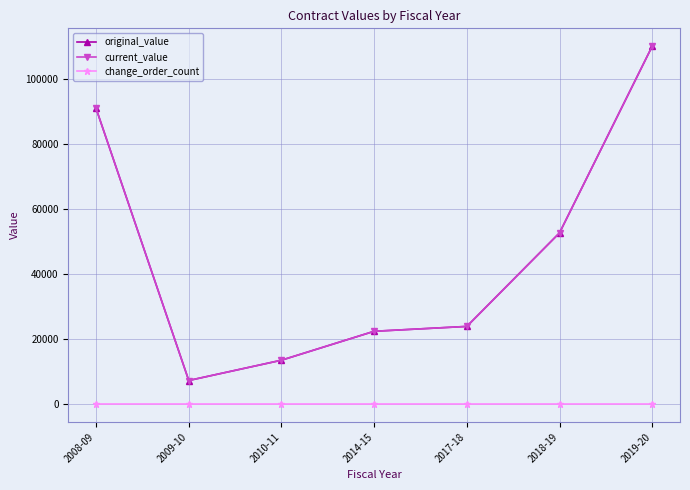

True or false: current_value and original_value cross at least once.

False